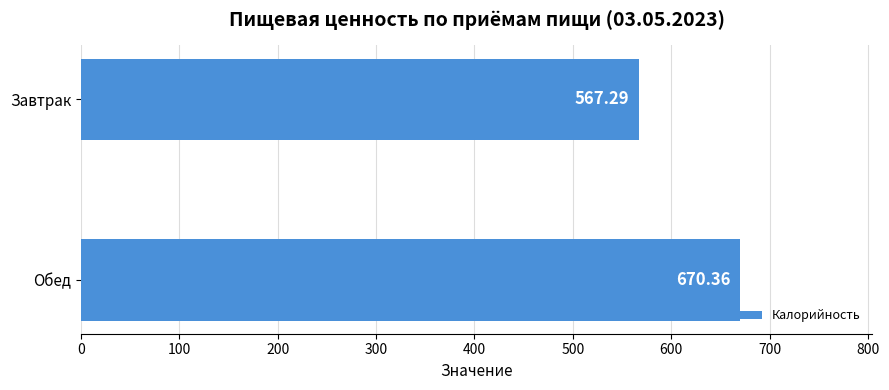

What is the label of the 2nd bar from the top?

Обед